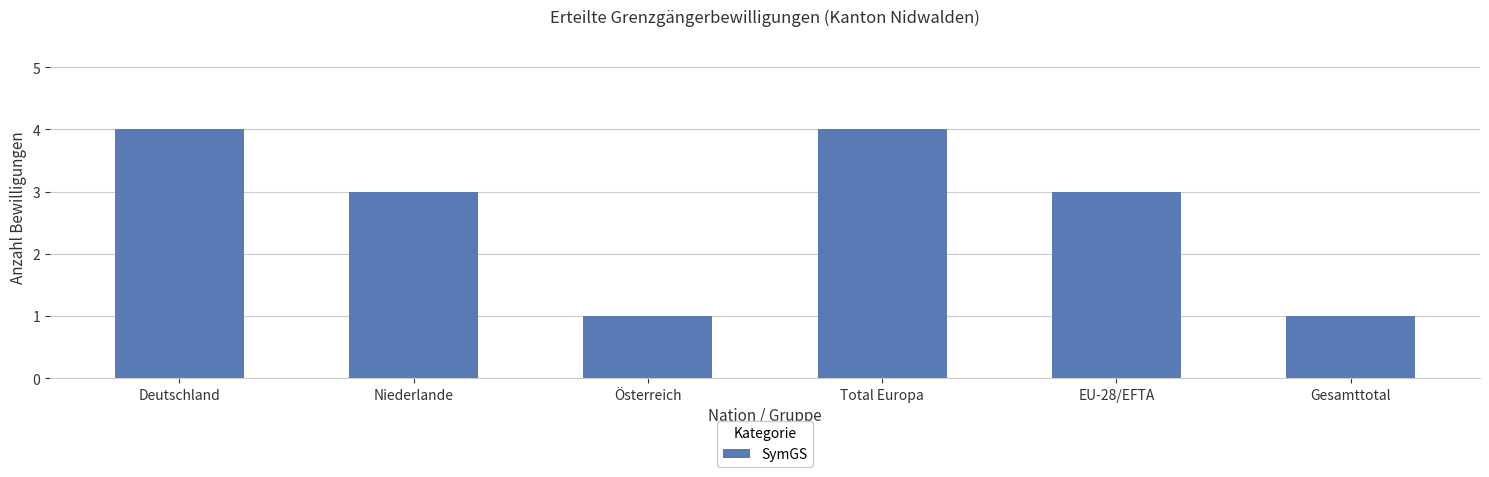

What is the label of the 1st bar from the left?

Deutschland